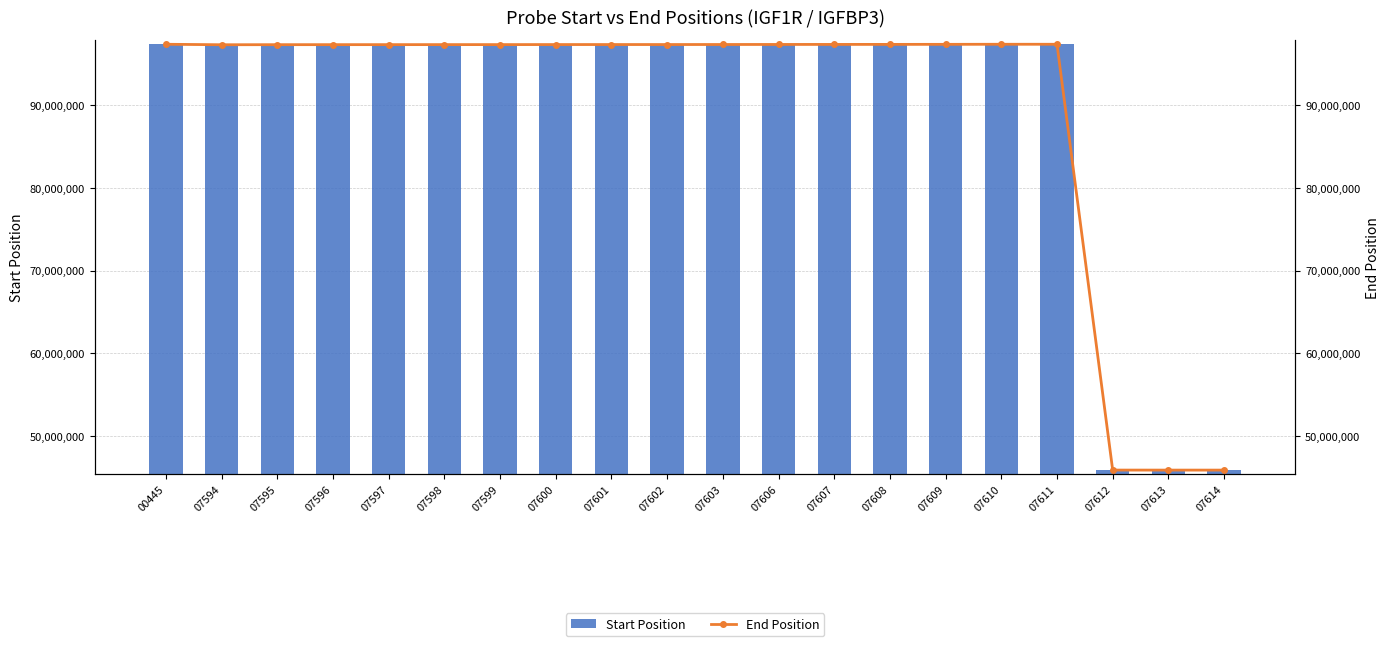

How many data points in Start Position are above 97284633?

9